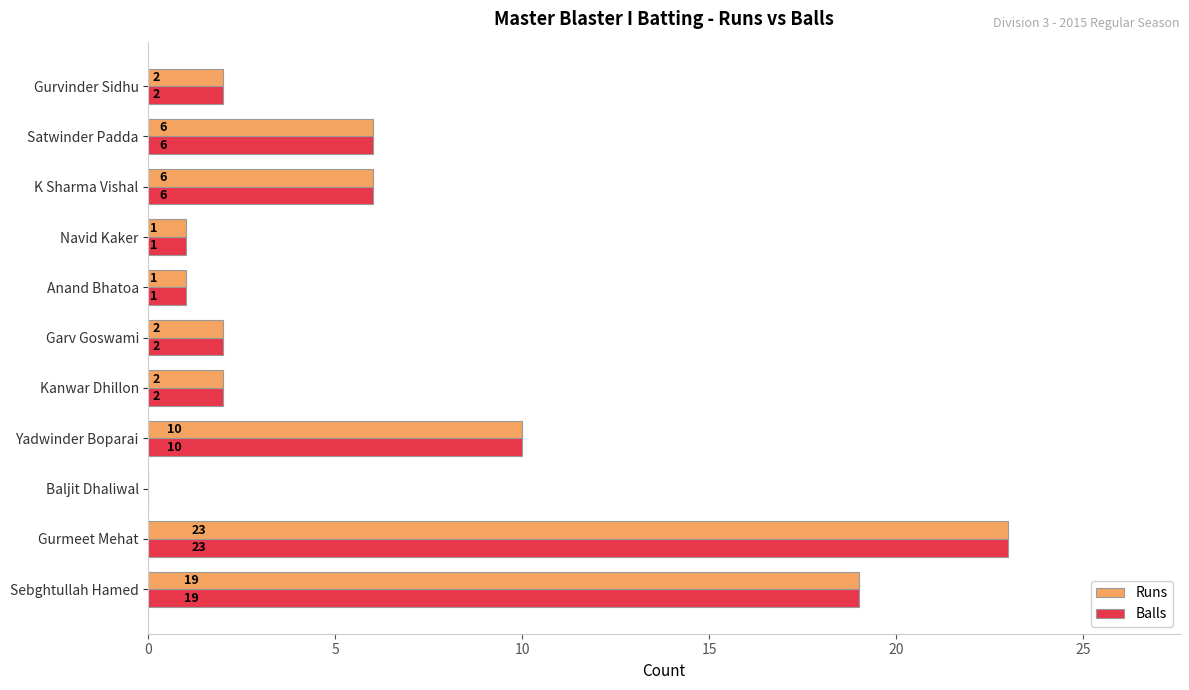

How many series are shown in this chart?

2